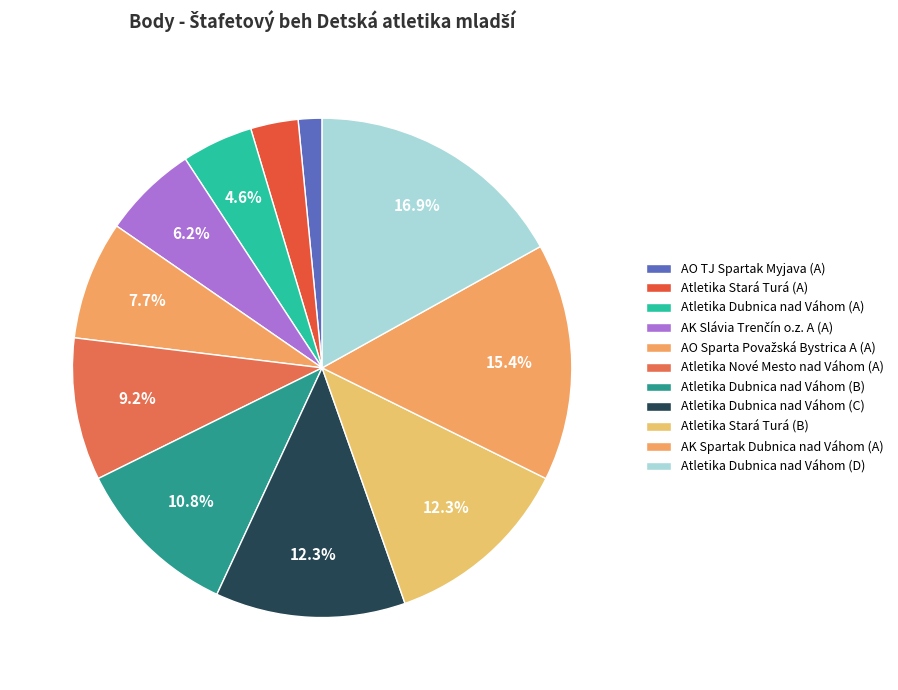

To the nearest percent, what is the average slice percentage?

9%